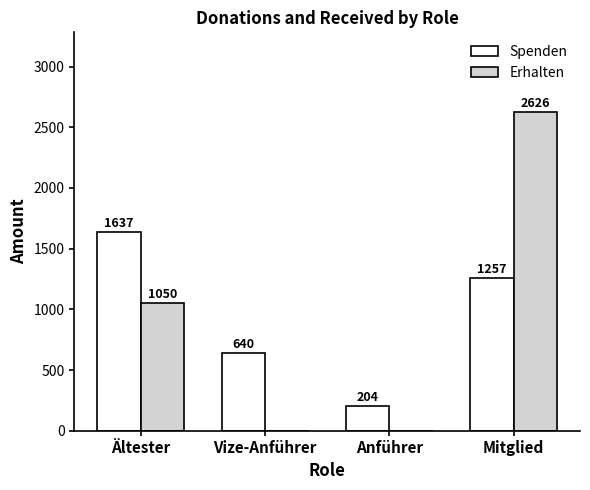

What is the maximum value for Erhalten?

2626